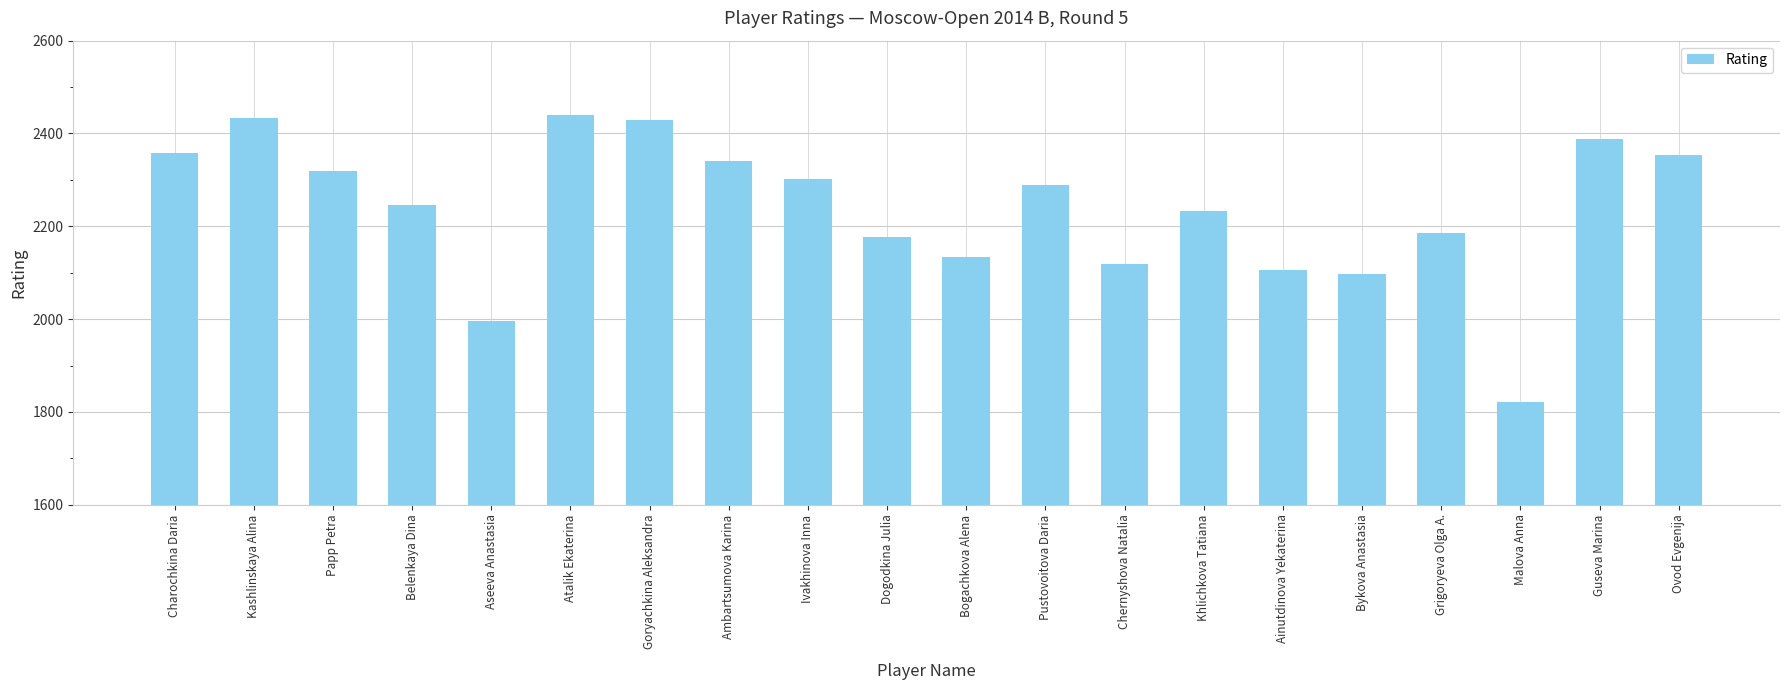

At which label is the value closest to 2130?

Bogachkova Alena